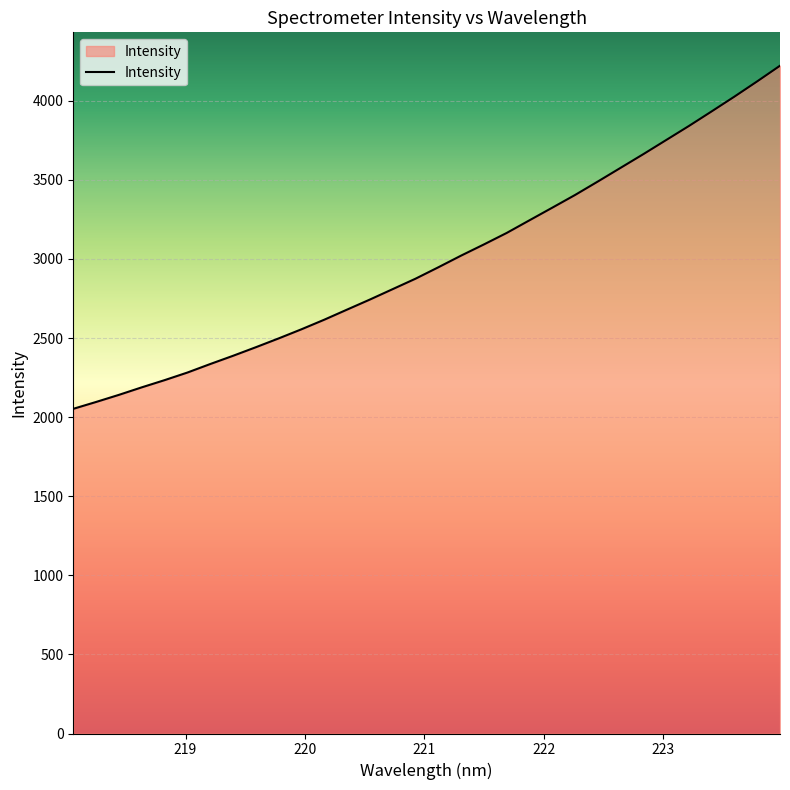

What is the greatest value displayed?

4221.5